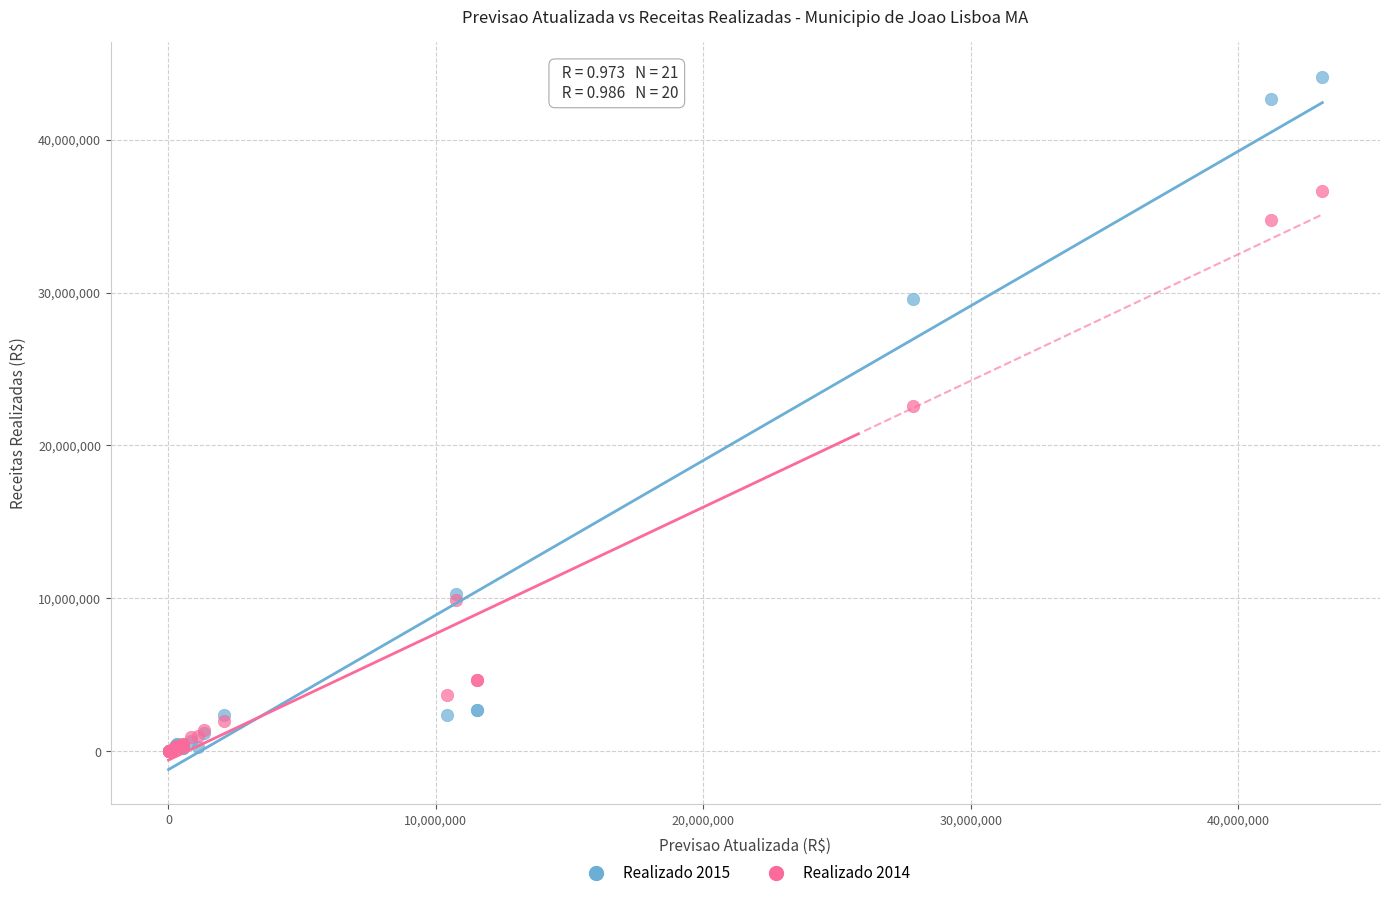

Across all series, what Y value is closest to 22051305?

22552160.2